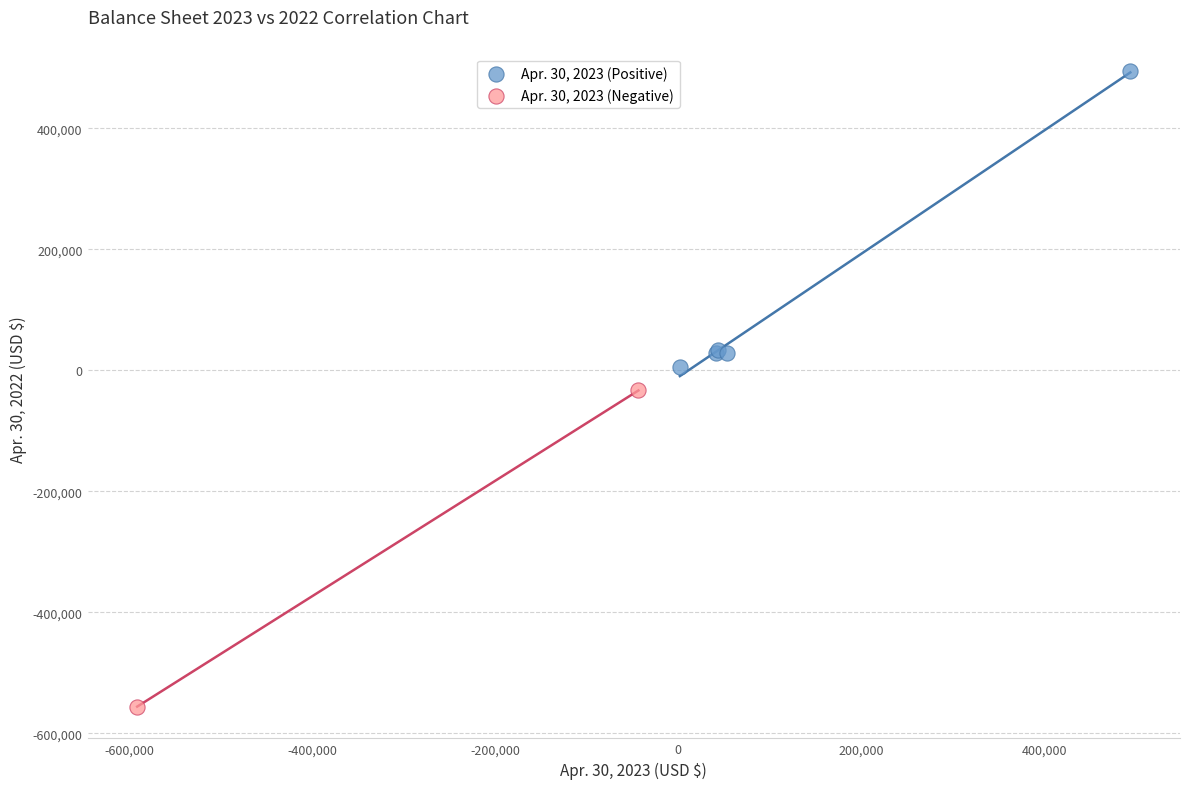

Which series contains the lowest Y value?

Apr. 30, 2023 (Negative)